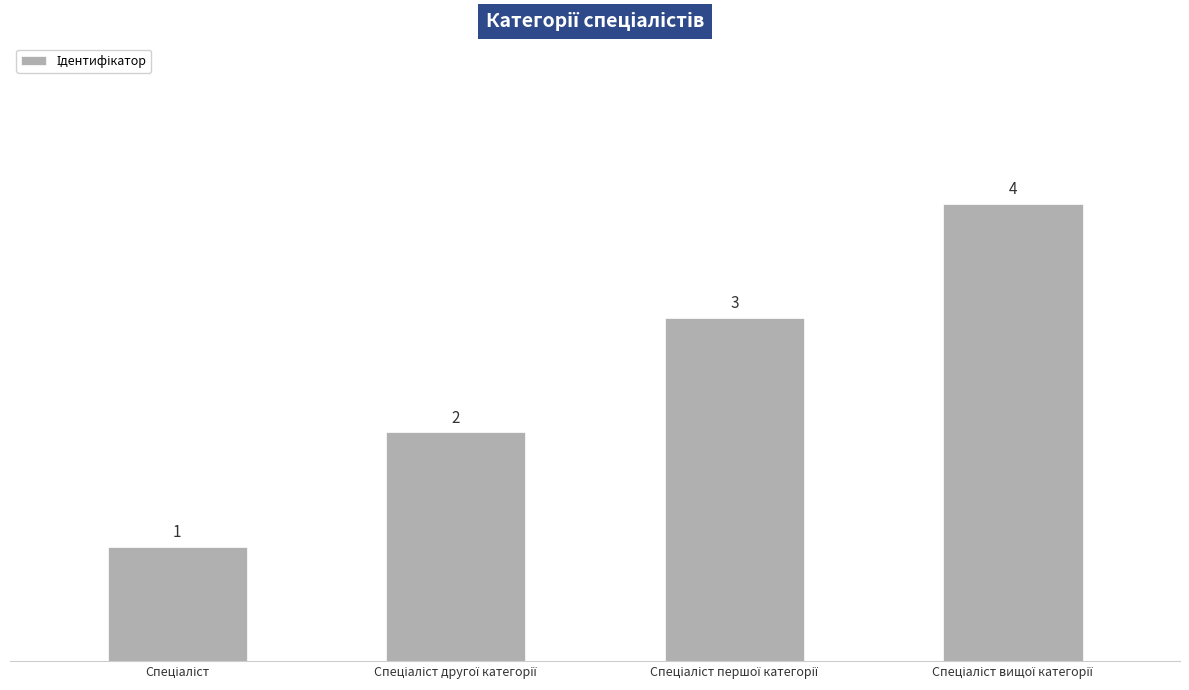

What is the value of the 3rd bar from the left?

3